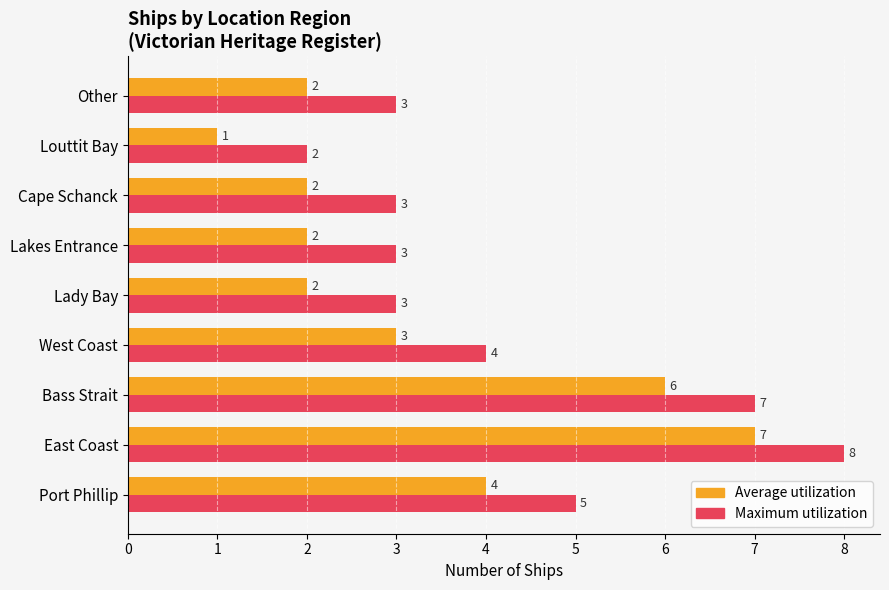

Rank the series by their average value, from lowest to highest.

Average utilization, Maximum utilization